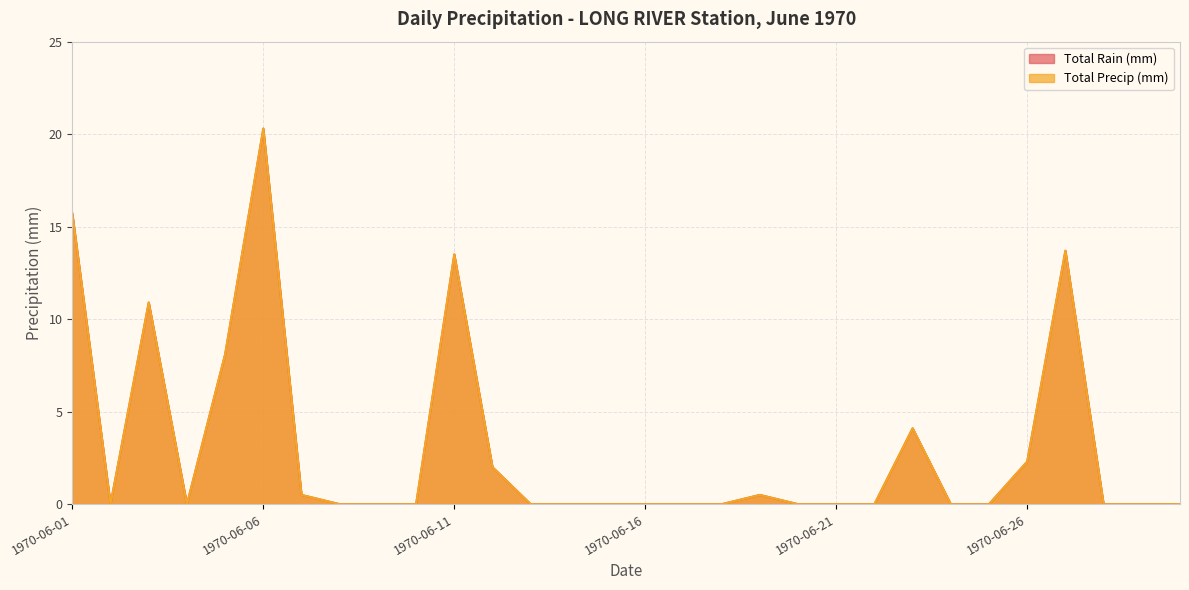

Reading left to right, transcribe all the data shown in this chart.

Total Rain (mm): 15.7	0.0	10.9	0.0	8.1	20.3	0.5	0.0	0.0	0.0	13.5	2.0	0.0	0.0	0.0	0.0	0.0	0.0	0.5	0.0	0.0	0.0	4.1	0.0	0.0	2.3	13.7	0.0	0.0	0.0
Total Precip (mm): 15.7	0.0	10.9	0.0	8.1	20.3	0.5	0.0	0.0	0.0	13.5	2.0	0.0	0.0	0.0	0.0	0.0	0.0	0.5	0.0	0.0	0.0	4.1	0.0	0.0	2.3	13.7	0.0	0.0	0.0